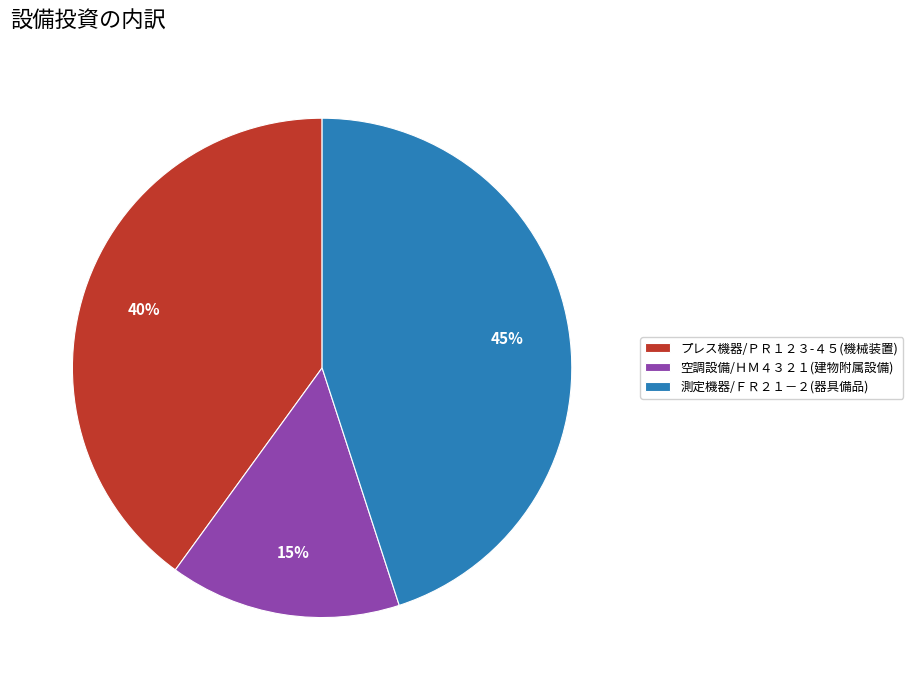

Rank the categories by value from highest to lowest.

測定機器/ＦＲ２１－２(器具備品), プレス機器/ＰＲ１２３-４５(機械装置), 空調設備/ＨＭ４３２１(建物附属設備)